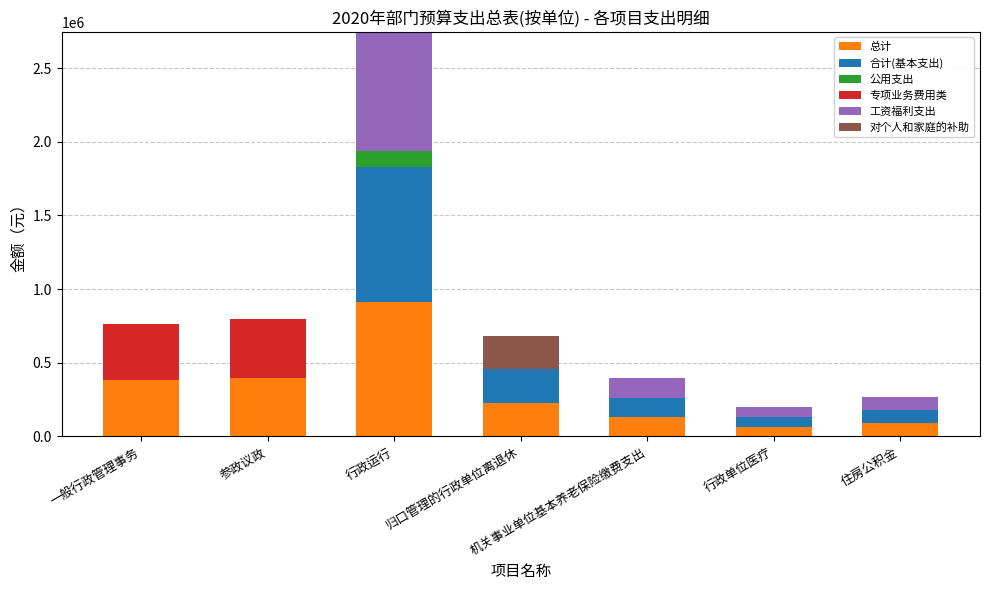

At which category is the sum across all series the highest?

行政运行